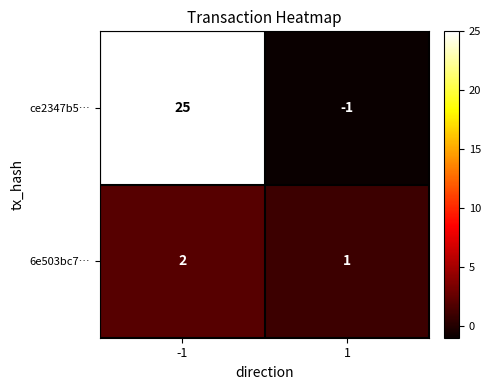

At how many categories does at least one series exceed 2?

1